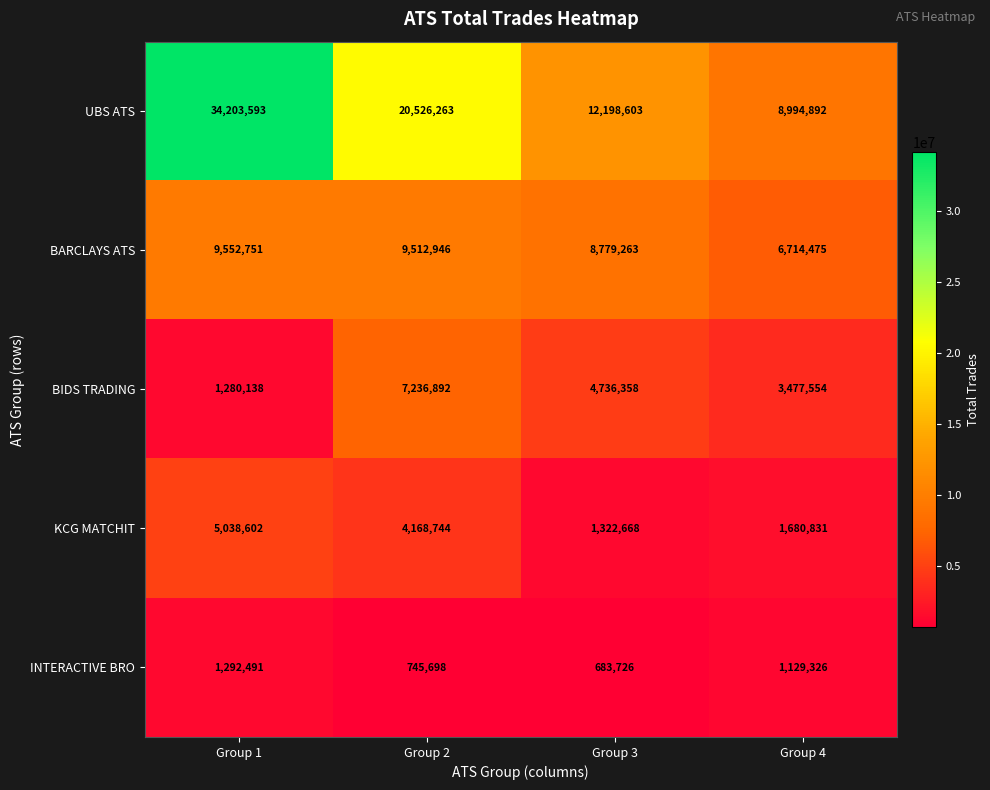

Reading left to right, extract all data points from this chart.

UBS ATS: Group 1=34203593	Group 2=20526263	Group 3=12198603	Group 4=8994892
BARCLAYS ATS: Group 1=9552751	Group 2=9512946	Group 3=8779263	Group 4=6714475
BIDS TRADING: Group 1=1280138	Group 2=7236892	Group 3=4736358	Group 4=3477554
KCG MATCHIT: Group 1=5038602	Group 2=4168744	Group 3=1322668	Group 4=1680831
INTERACTIVE BRO: Group 1=1292491	Group 2=745698	Group 3=683726	Group 4=1129326